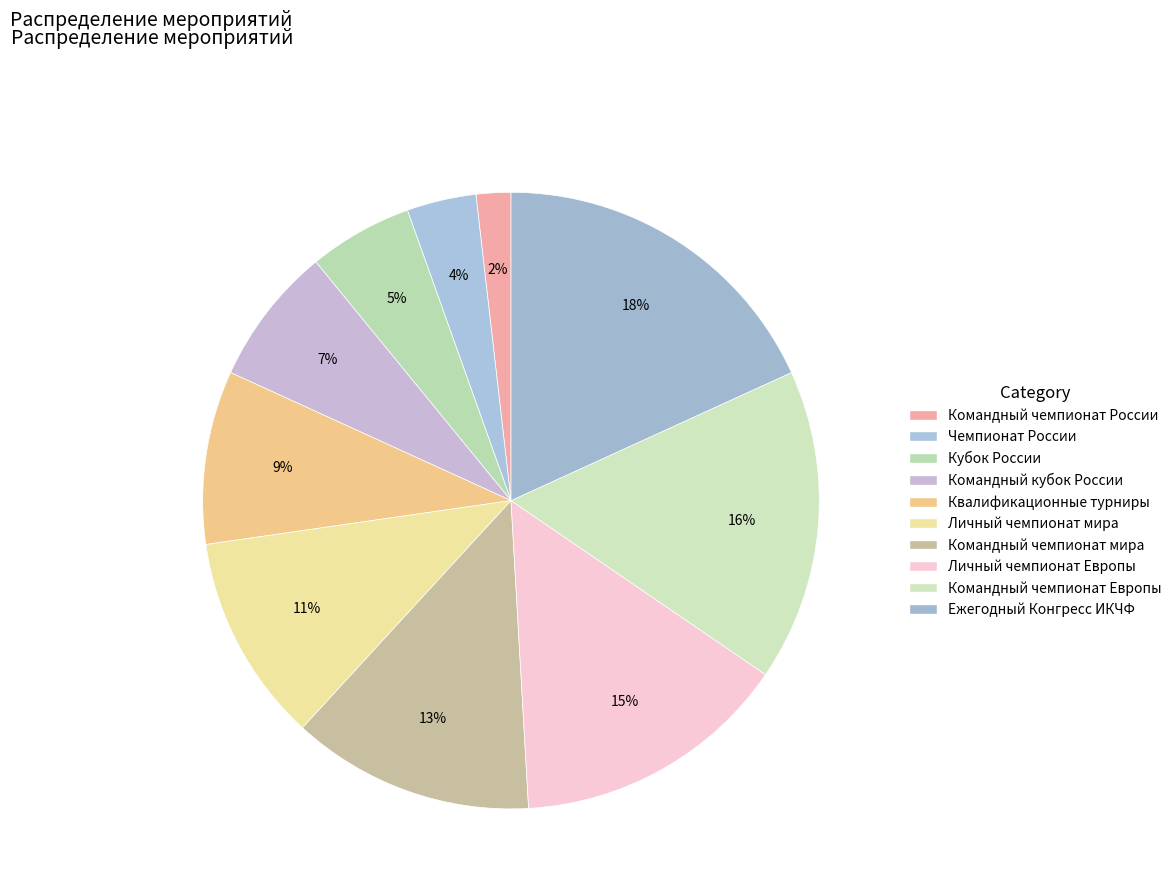

How many slices are in this pie chart?

10